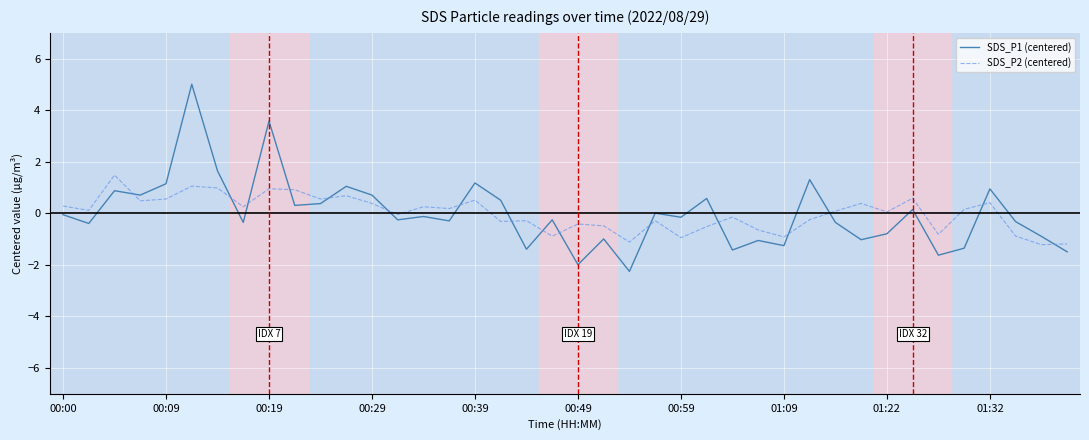

List the series in order of their peak value, lowest first.

SDS_P2 (centered), SDS_P1 (centered)